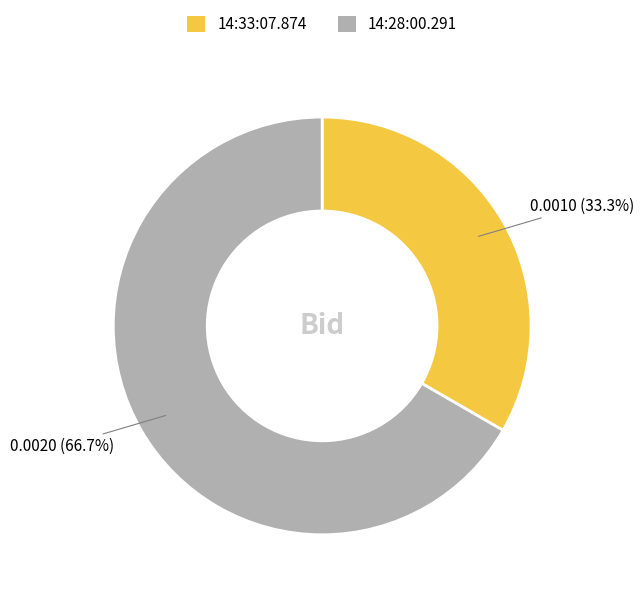

Which has a higher value, 14:28:00.291 or 14:33:07.874?

14:28:00.291